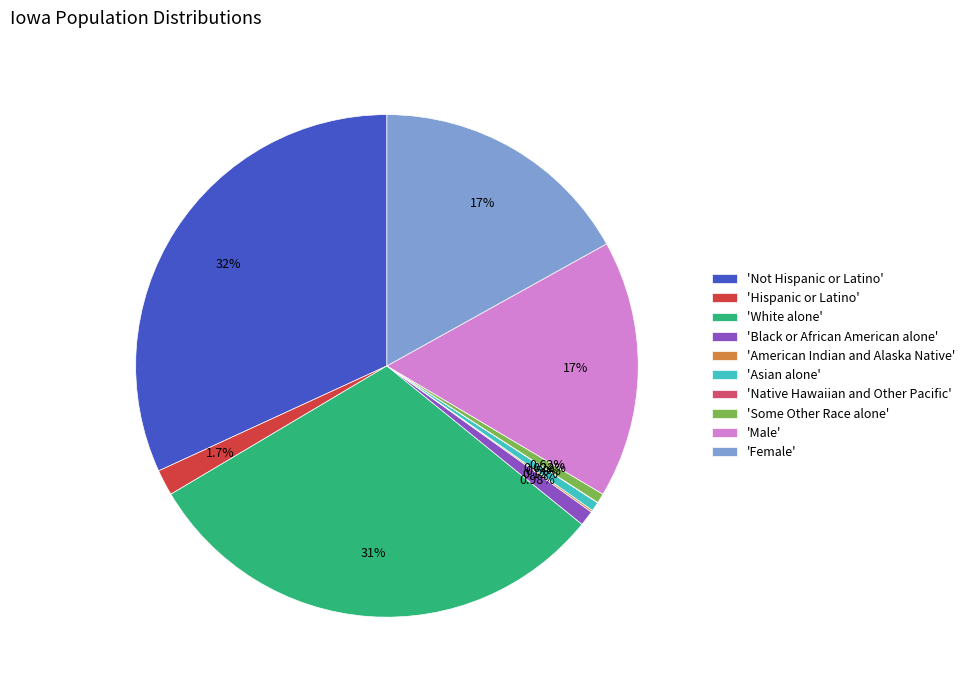

Which has a higher value, 'Some Other Race alone' or 'Not Hispanic or Latino'?

'Not Hispanic or Latino'